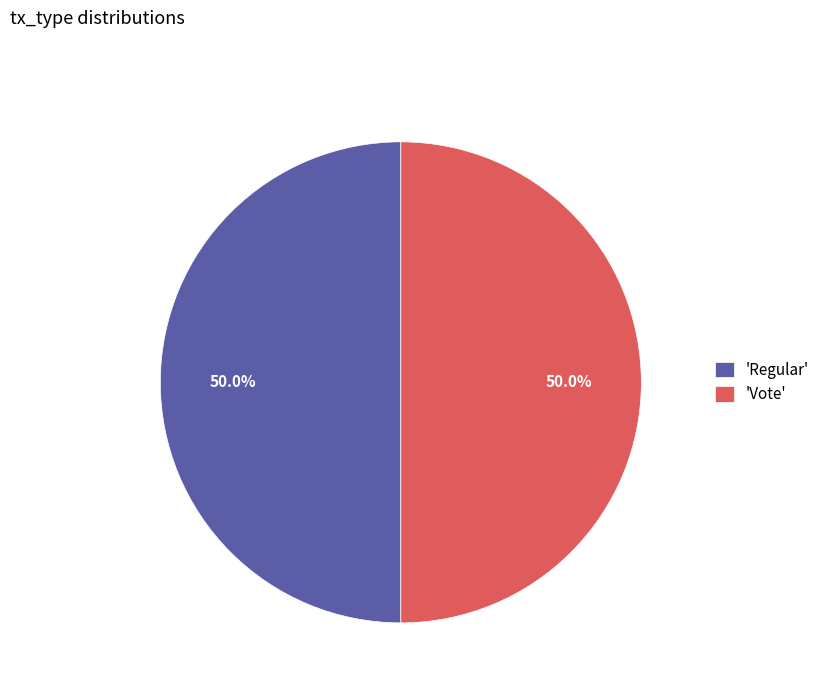

What is the total percentage of 'Vote' and 'Regular'?

100.0%